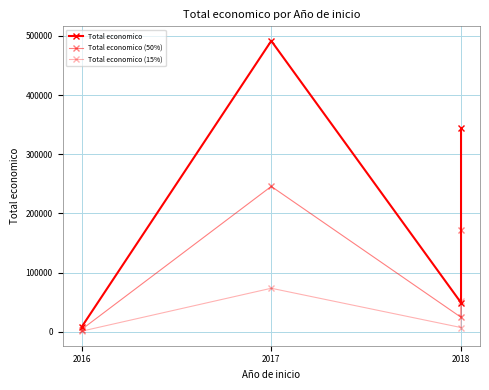

What are all the series names shown in the legend?

Total economico, Total economico (50%), Total economico (15%)